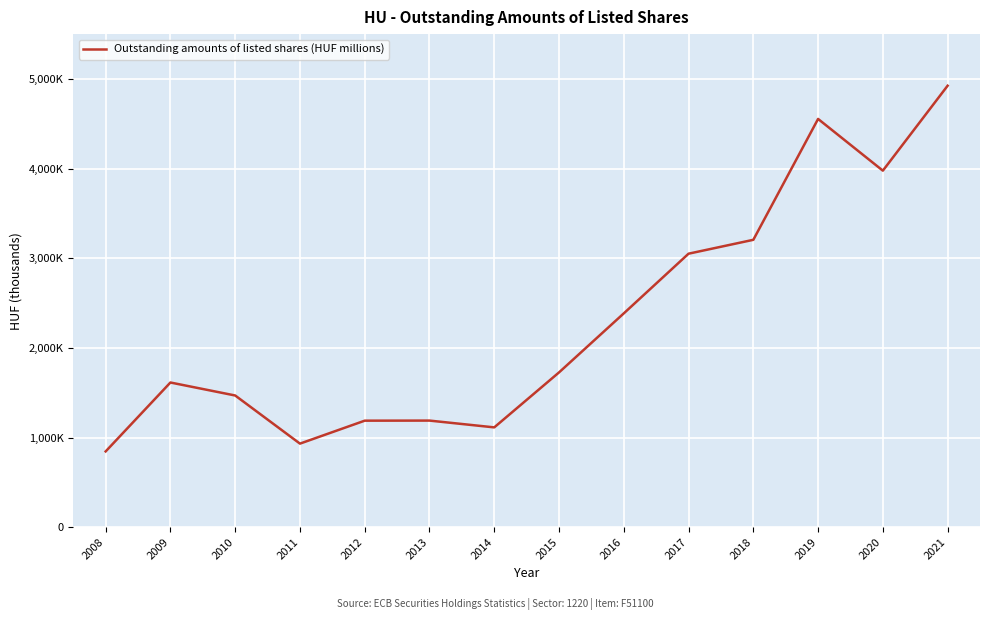

List the labels in order of value, largest first.

2021, 2019, 2020, 2018, 2017, 2016, 2015, 2009, 2010, 2013, 2012, 2014, 2011, 2008